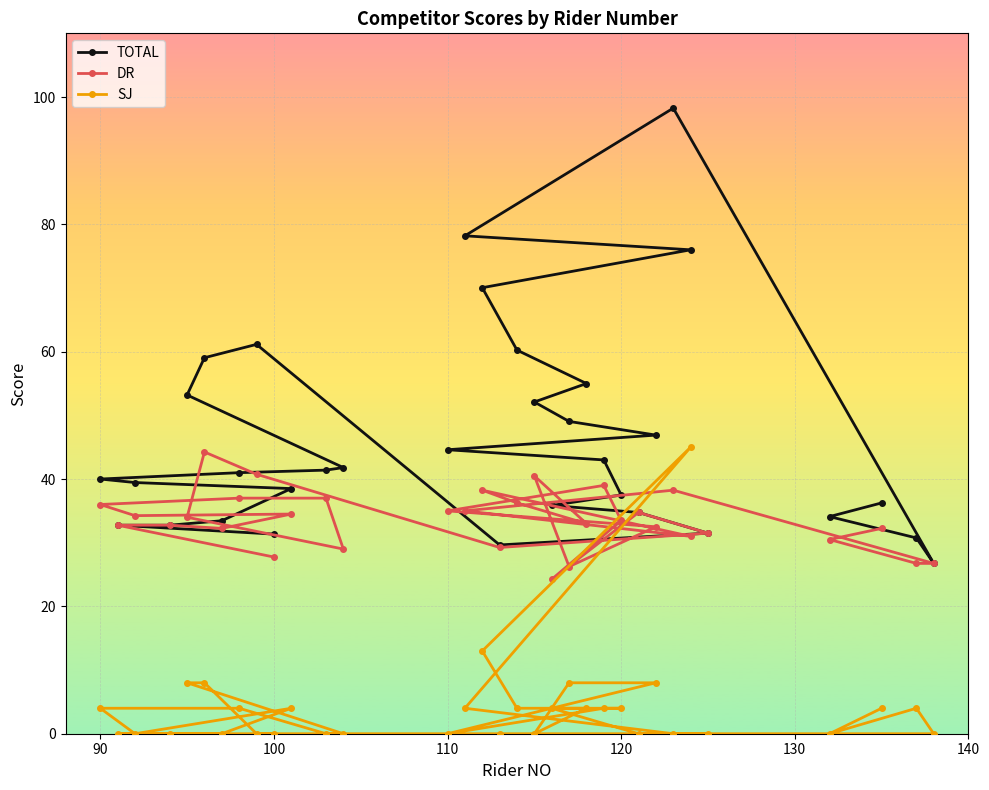

True or false: TOTAL and SJ cross at least once.

False